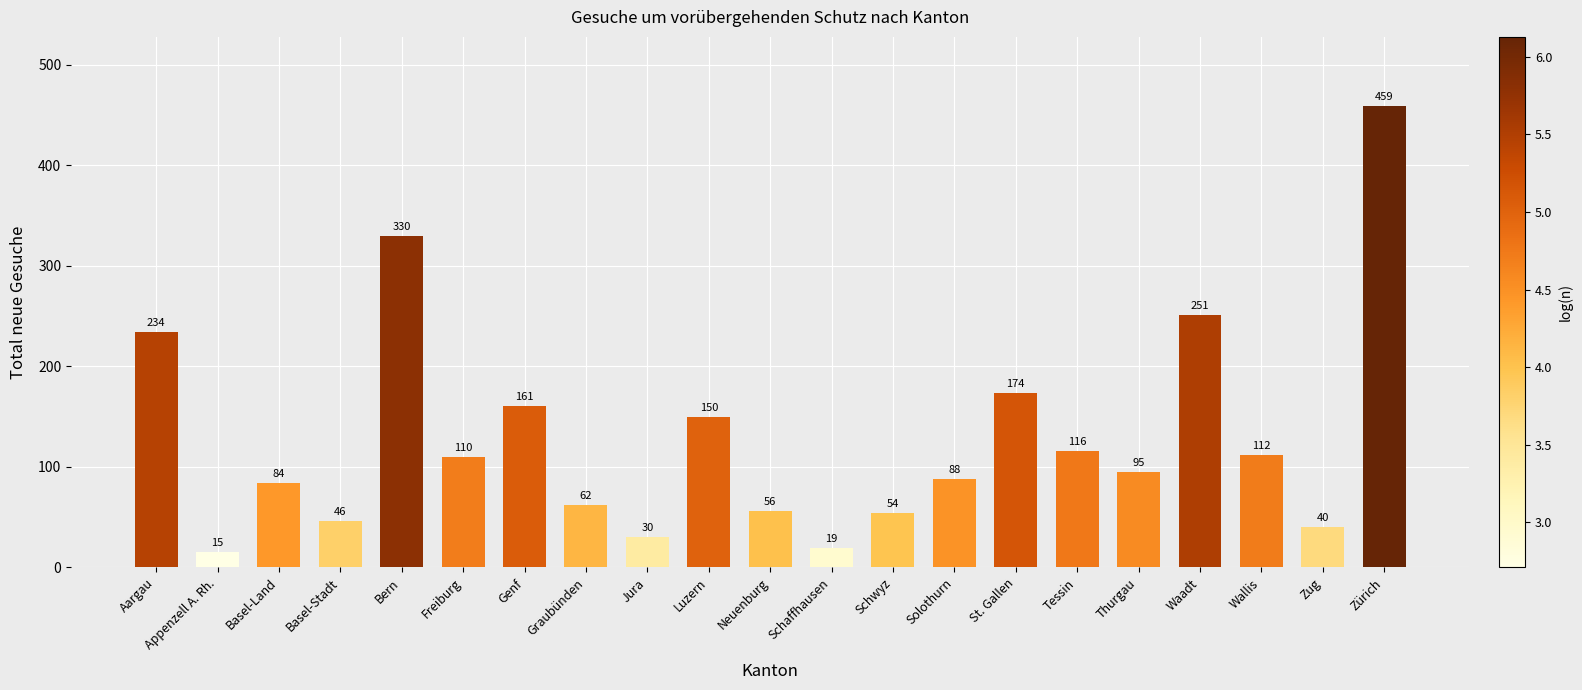

What is the value of the 2nd bar from the left?

15